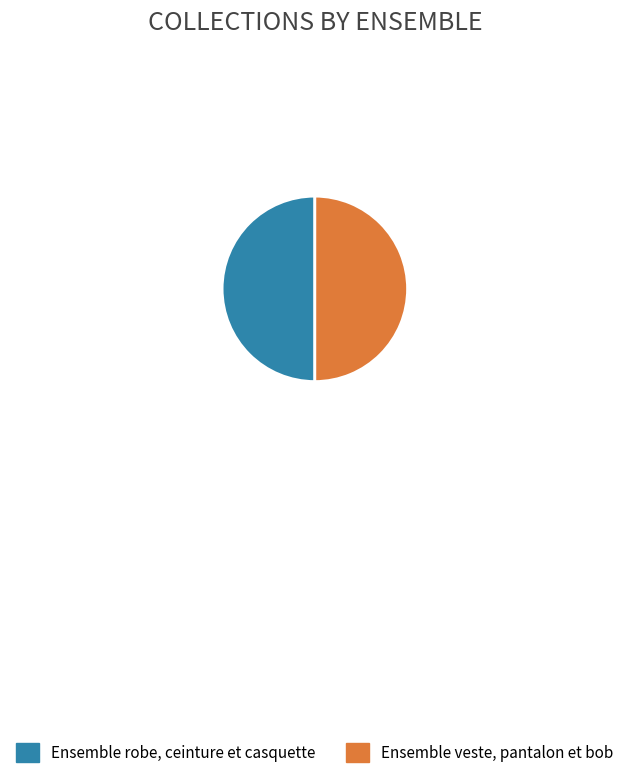

Is the sum of Ensemble robe, ceinture et casquette and Ensemble veste, pantalon et bob greater than half?

Yes